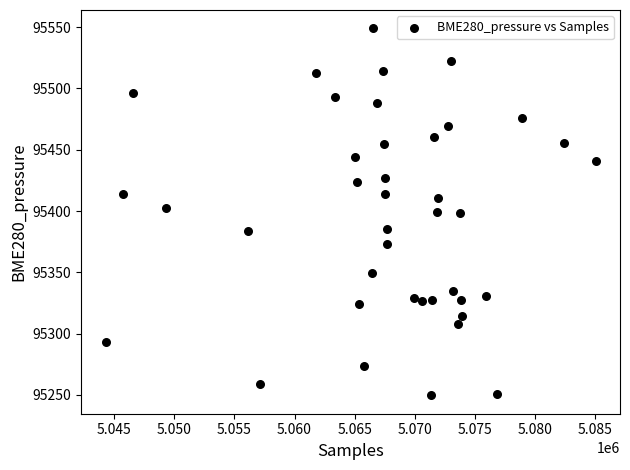

What is the range of X values (max minus min)?

40750.0